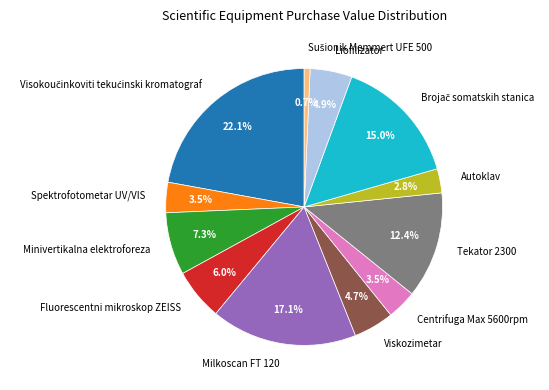

What percentage is NOT represented by Tekator 2300?

87.6%